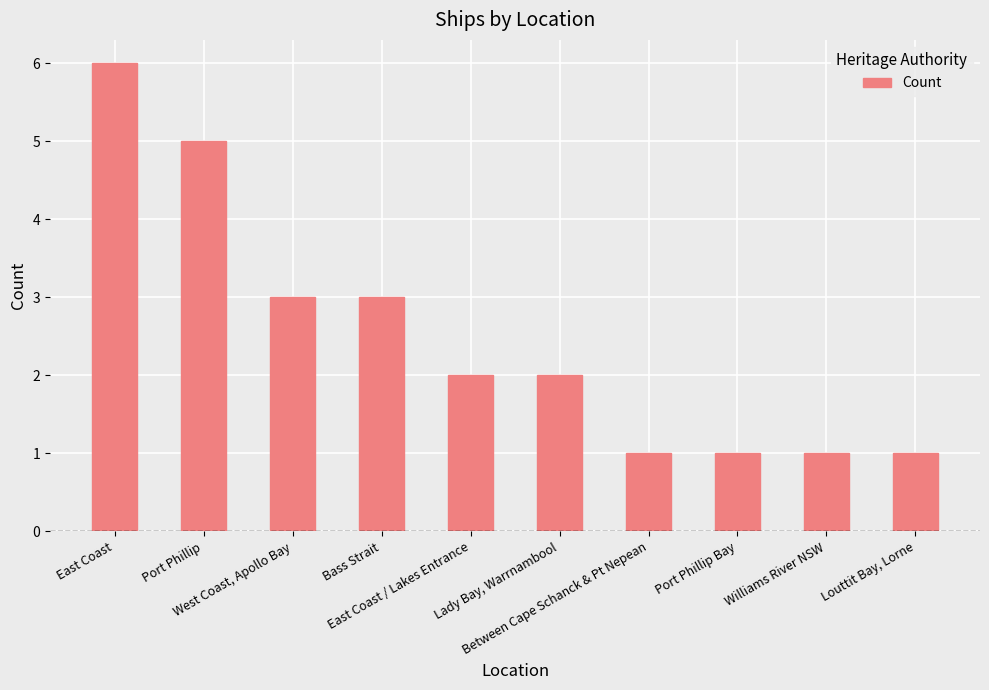

What is the sum of all values?

25